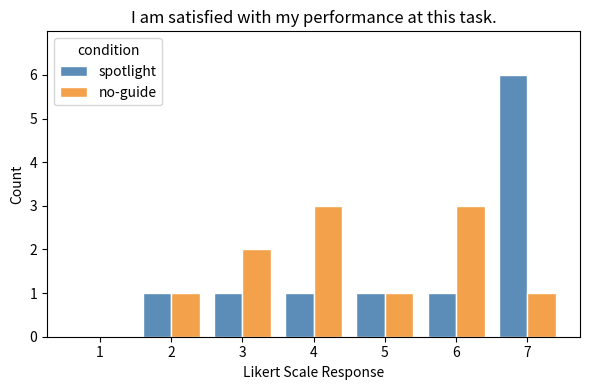

Are the bars grouped side by side (vs. stacked)?

Yes